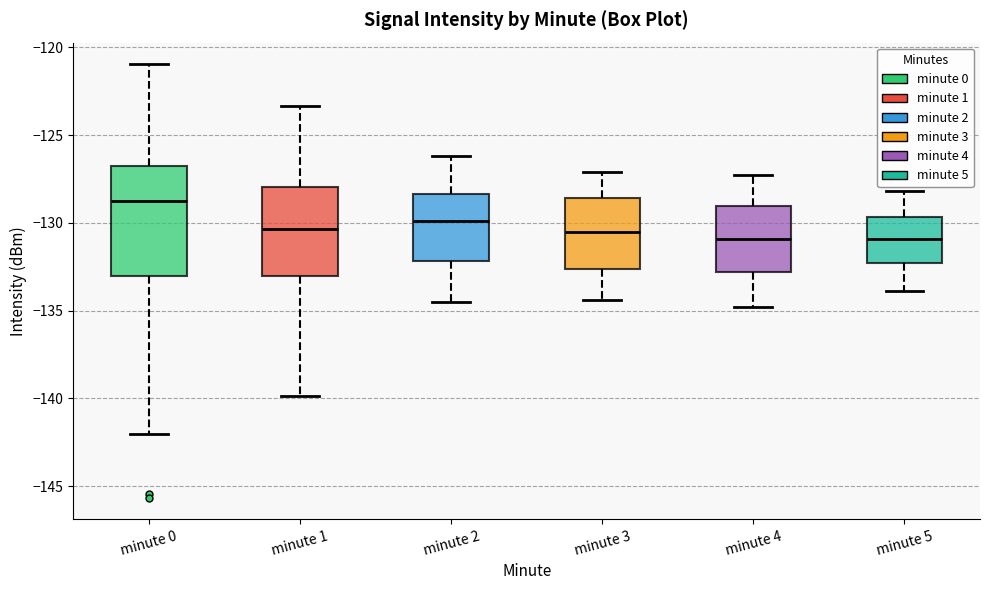

Which box is the tallest, from its lower edge to its upper edge?

minute 0